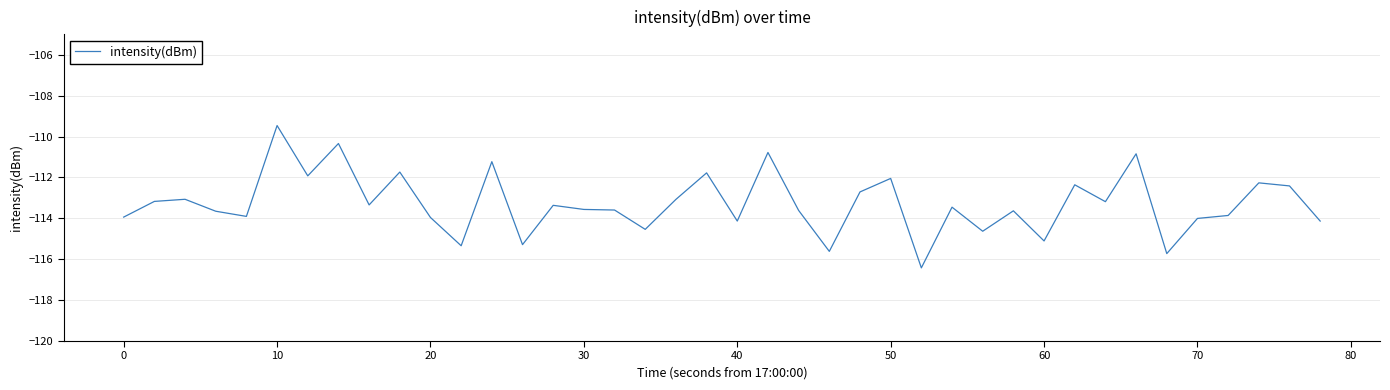

What is the maximum value shown in the chart?

-109.5